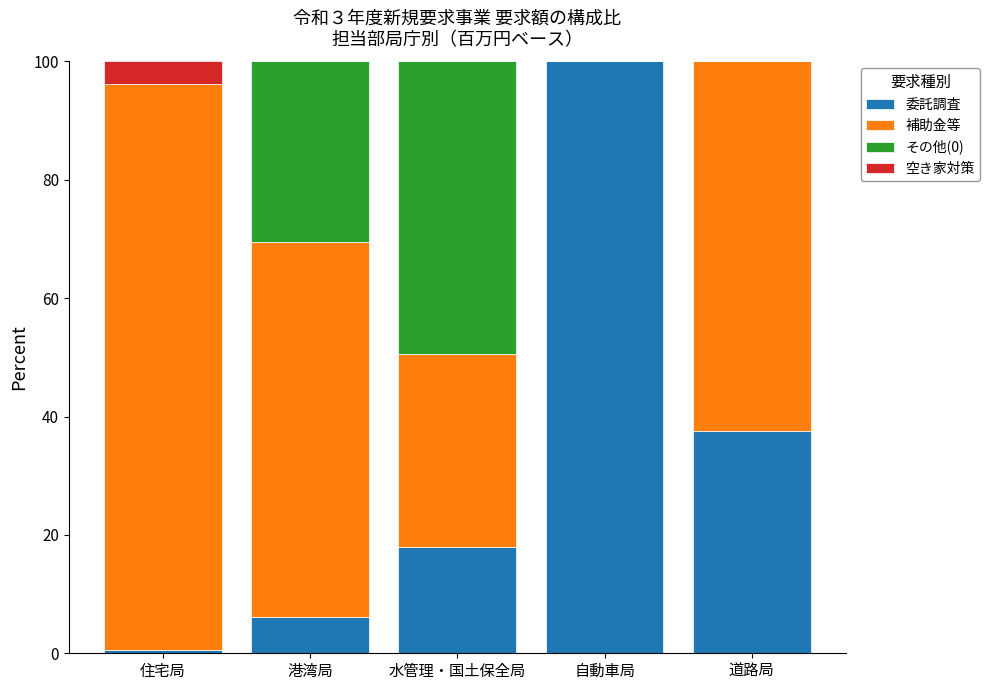

What is the sum of the 委託調査 values at 自動車局 and 港湾局?

106.1